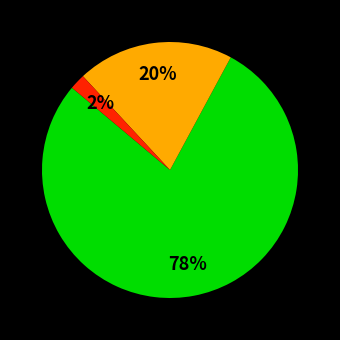

To the nearest percent, what is the difference between the largest and smallest slice percentages?

76%